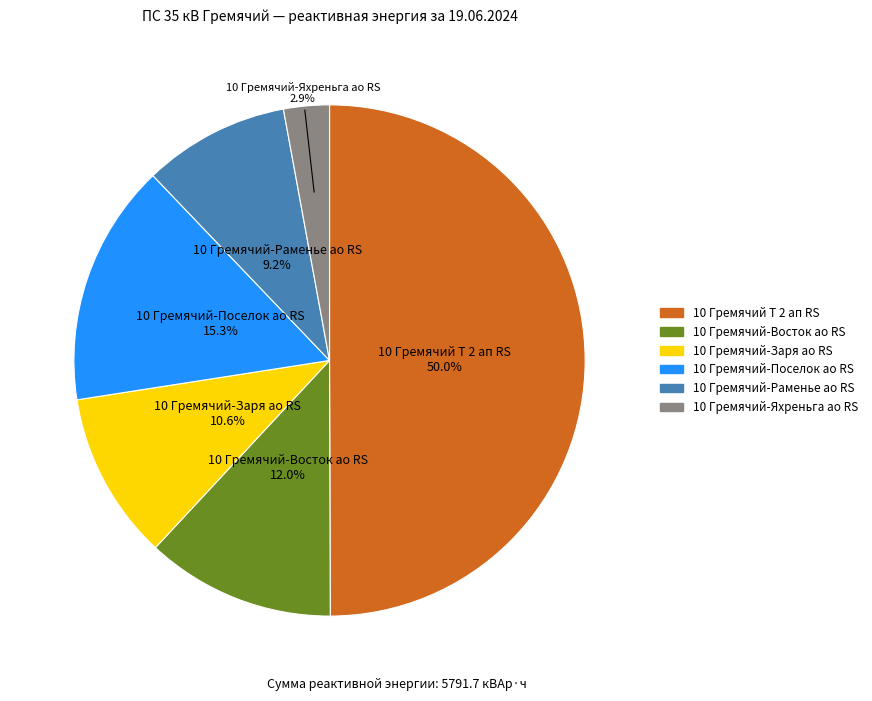

Does 10 Гремячий-Заря ао RS represent more than half of the total?

No